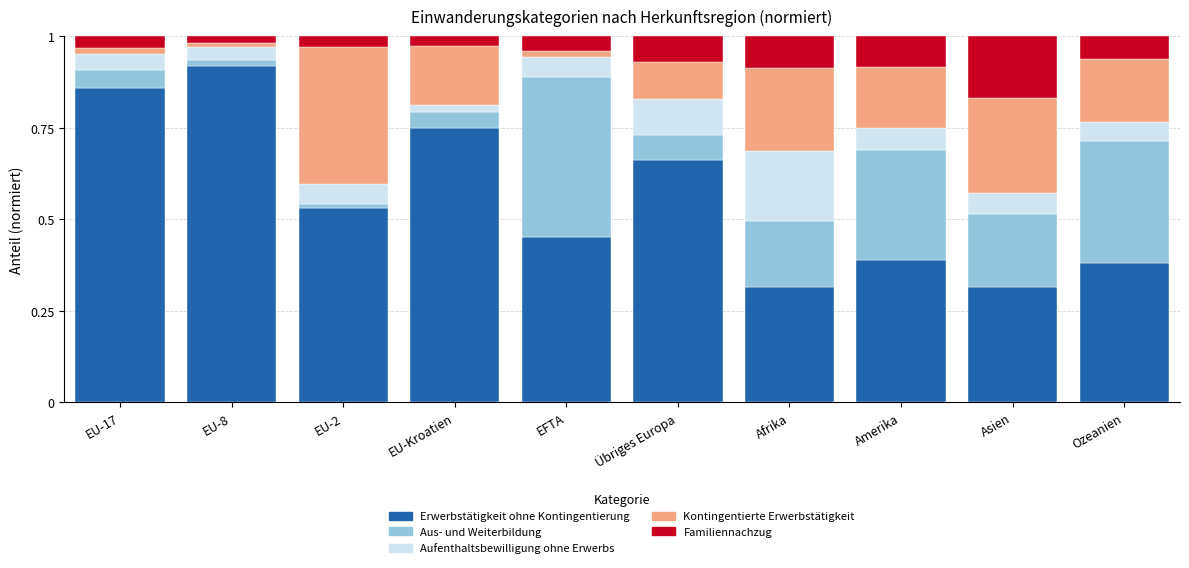

What is the total value across all series at Afrika?

1.0